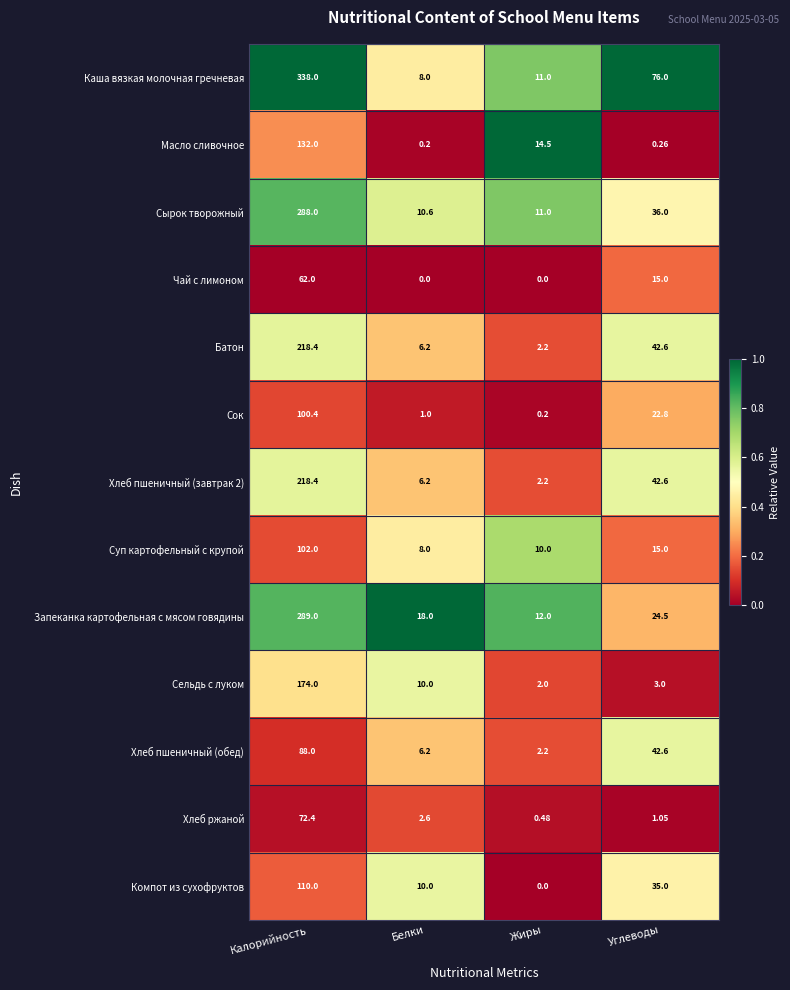

Is the value of Каша вязкая молочная гречневая at Углеводы greater than the value of Масло сливочное at Калорийность?

No